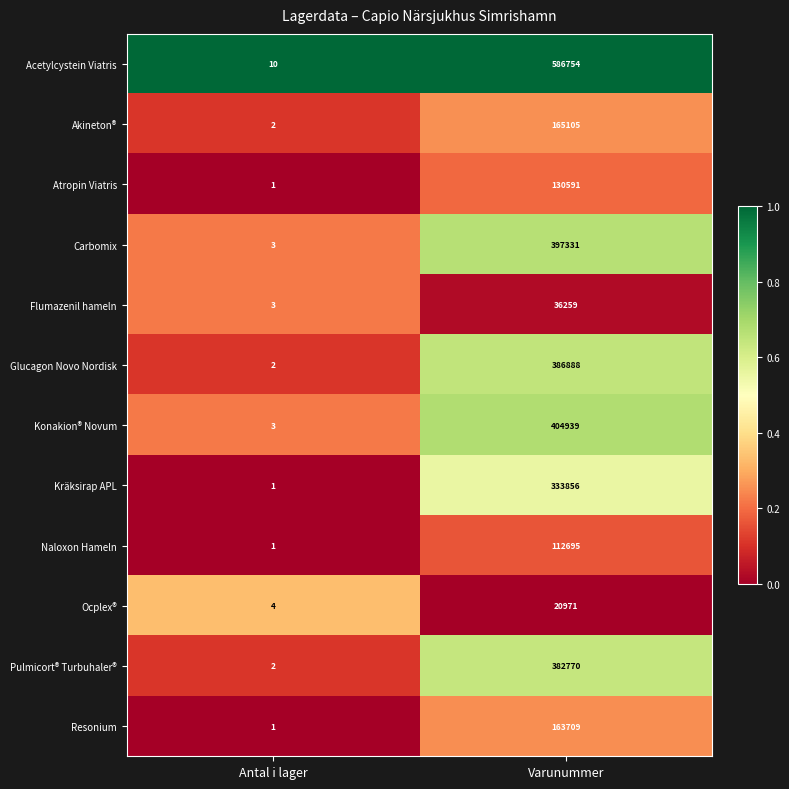

What is the average value of the Akineton® series?

82554